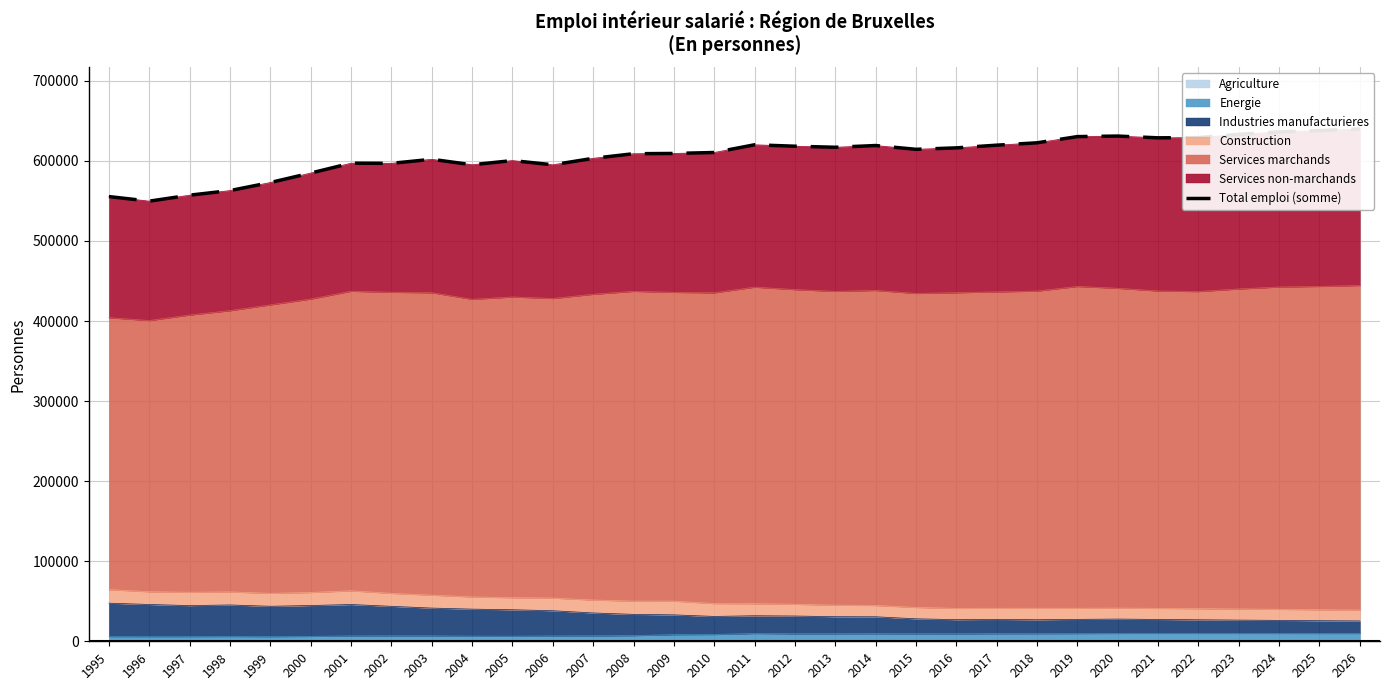

Reading left to right, extract all data points from this chart.

1995=555423	1996=549710	1997=557185	1998=562905	1999=572980	2000=584785	2001=597120	2002=596935	2003=601986	2004=595149	2005=600402	2006=595093	2007=603207	2008=608936	2009=609283	2010=610467	2011=620113	2012=618309	2013=616993	2014=619164	2015=614456	2016=616233	2017=619615	2018=622565	2019=630323	2020=630977	2021=628793	2022=629099	2023=633144	2024=636201	2025=637792	2026=639844